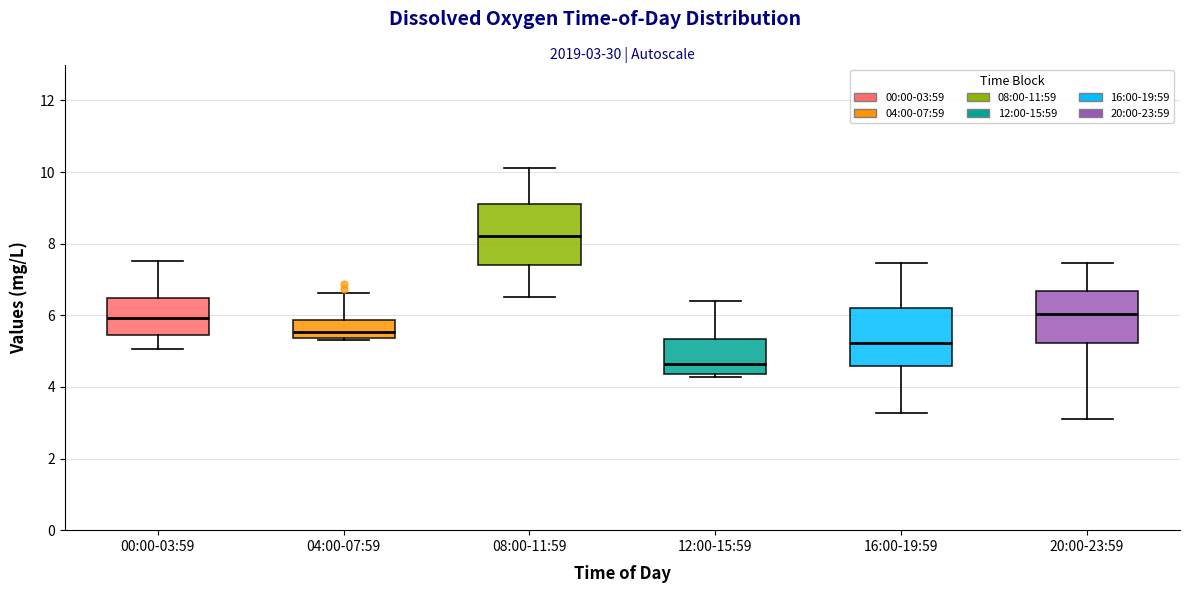

Which box's median line is the highest?

08:00-11:59